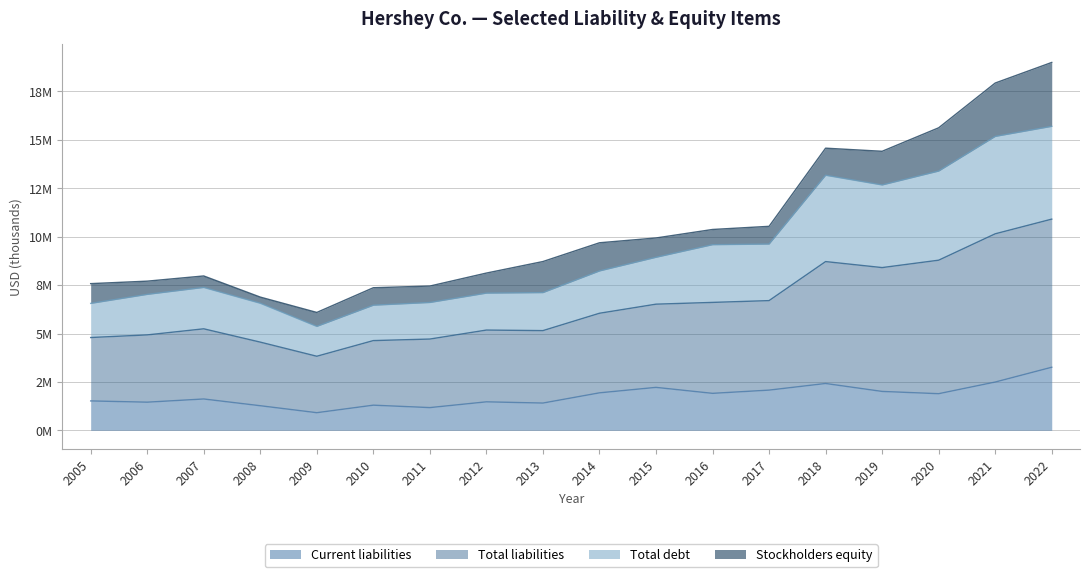

What are all the series names shown in the legend?

Current liabilities, Total liabilities, Total debt, Stockholders equity